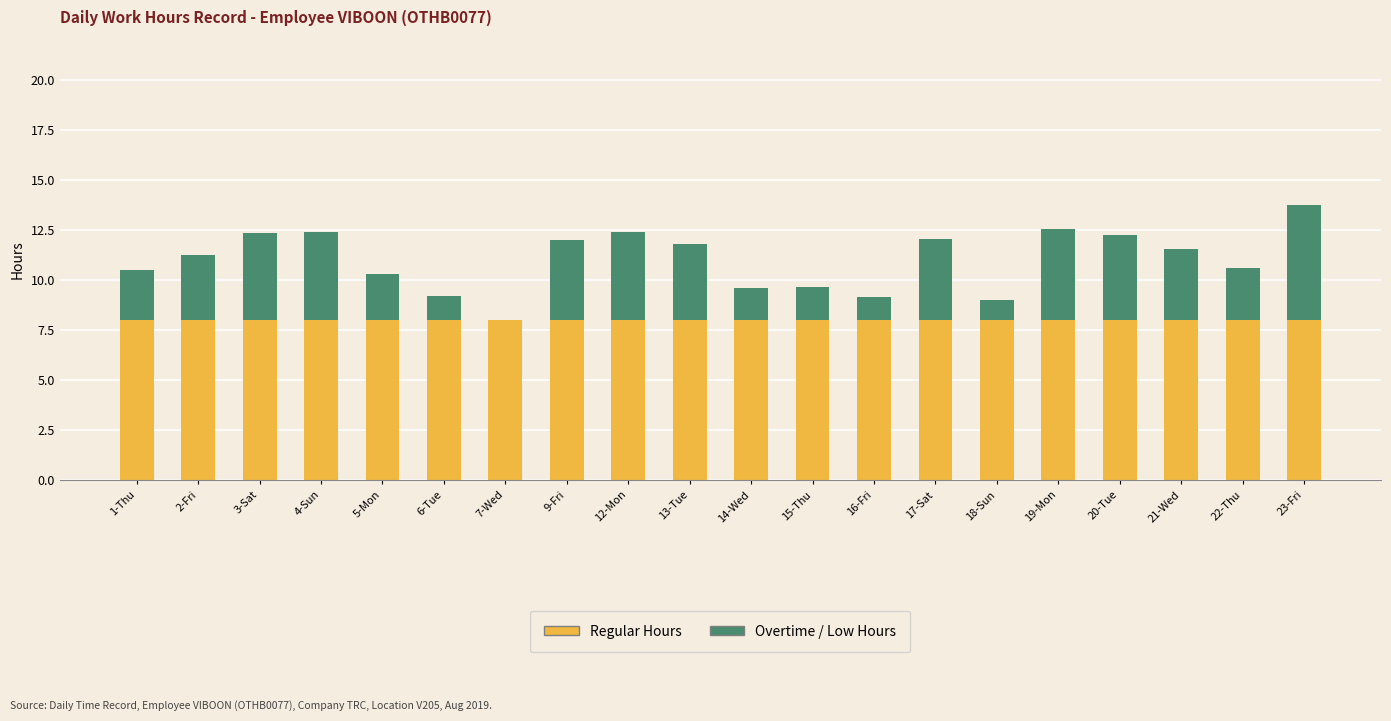

What is the total value across all series at 15-Thu?

9.6